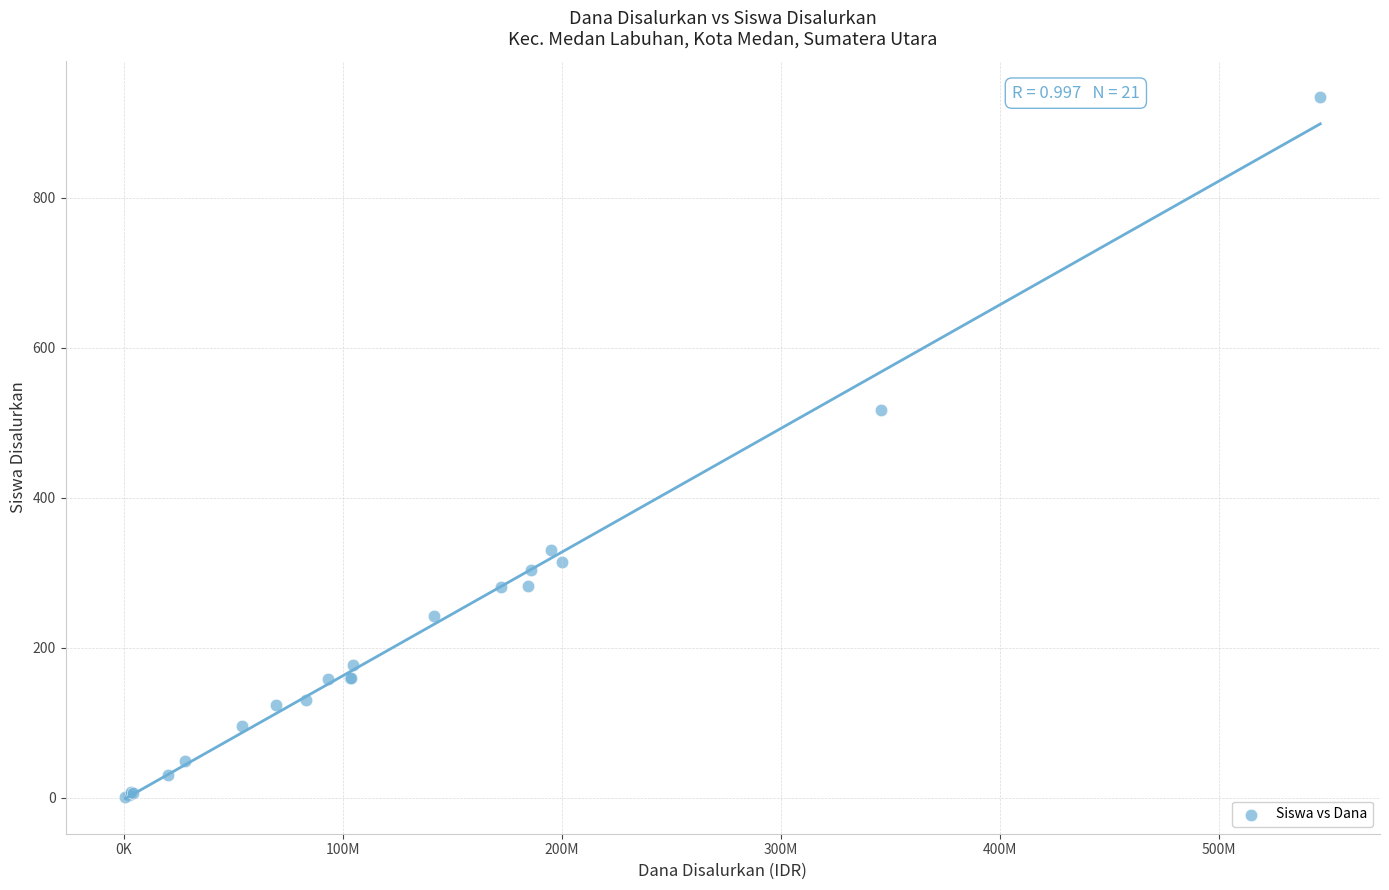

What Y value in the scatter plot is closest to 468?

517